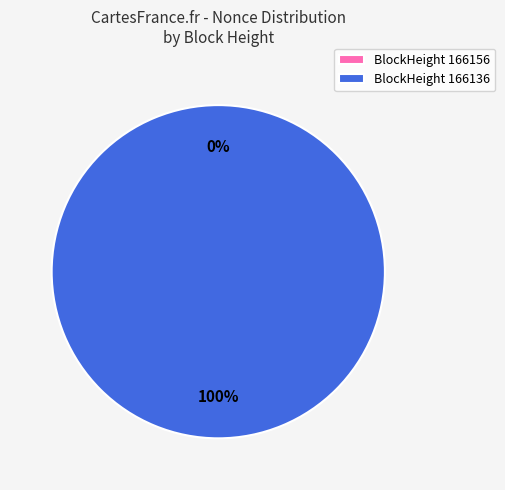

What is the largest slice in the pie chart?

166136